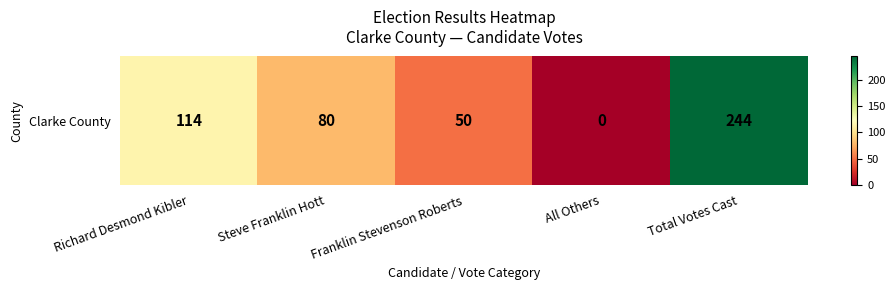

At which label is the value closest to 122?

Richard Desmond Kibler